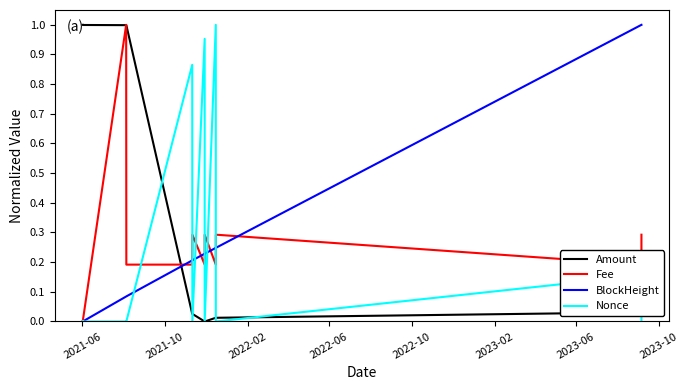

At how many categories does at least one series exceed 0?

13